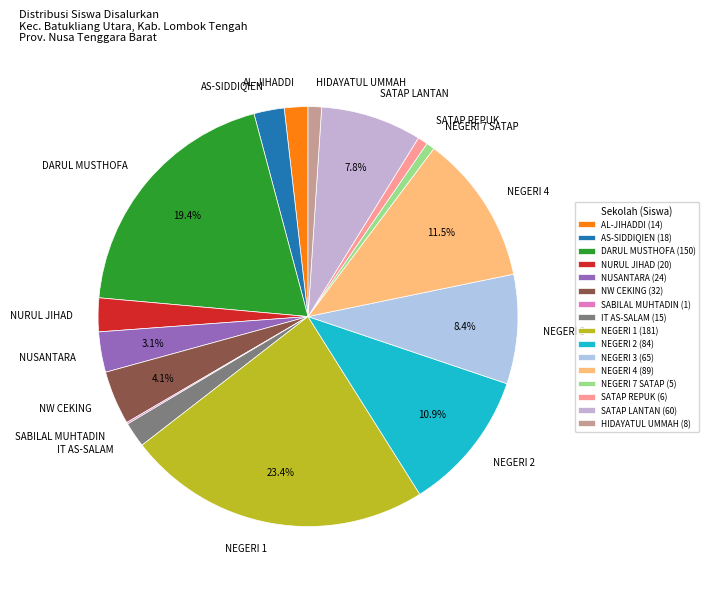

Combined, do NUSANTARA and HIDAYATUL UMMAH account for over 50%?

No